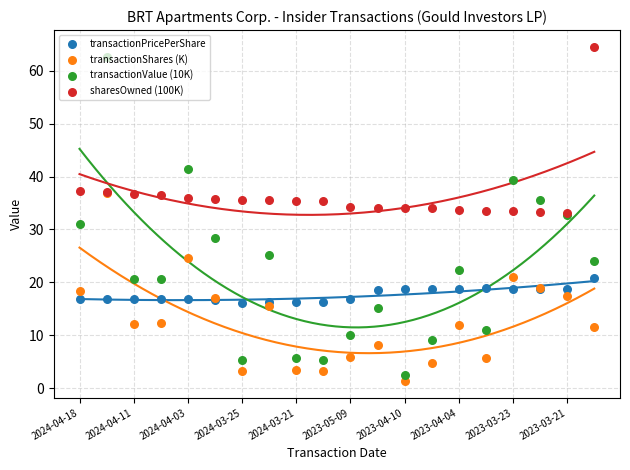

At how many categories does at least one series exceed 29?

20